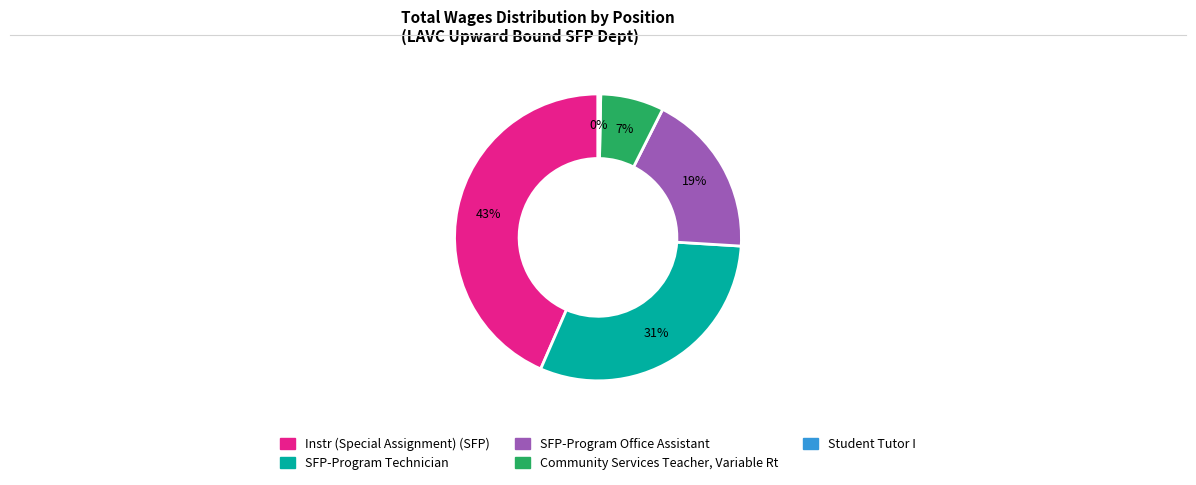

Rank the categories by value from highest to lowest.

Instr (Special Assignment) (SFP), SFP-Program Technician, SFP-Program Office Assistant, Community Services Teacher, Variable Rt, Student Tutor I